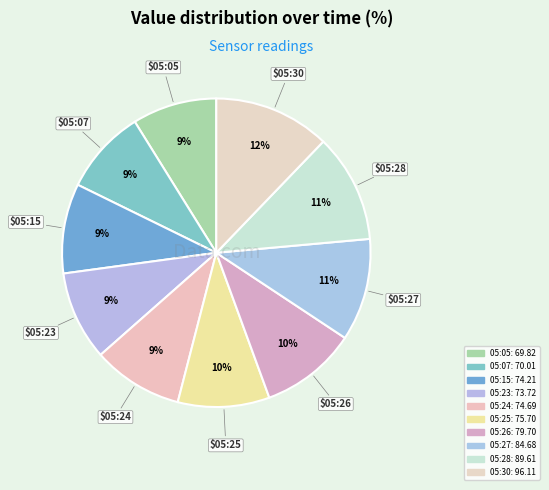

How many slices are in this pie chart?

10